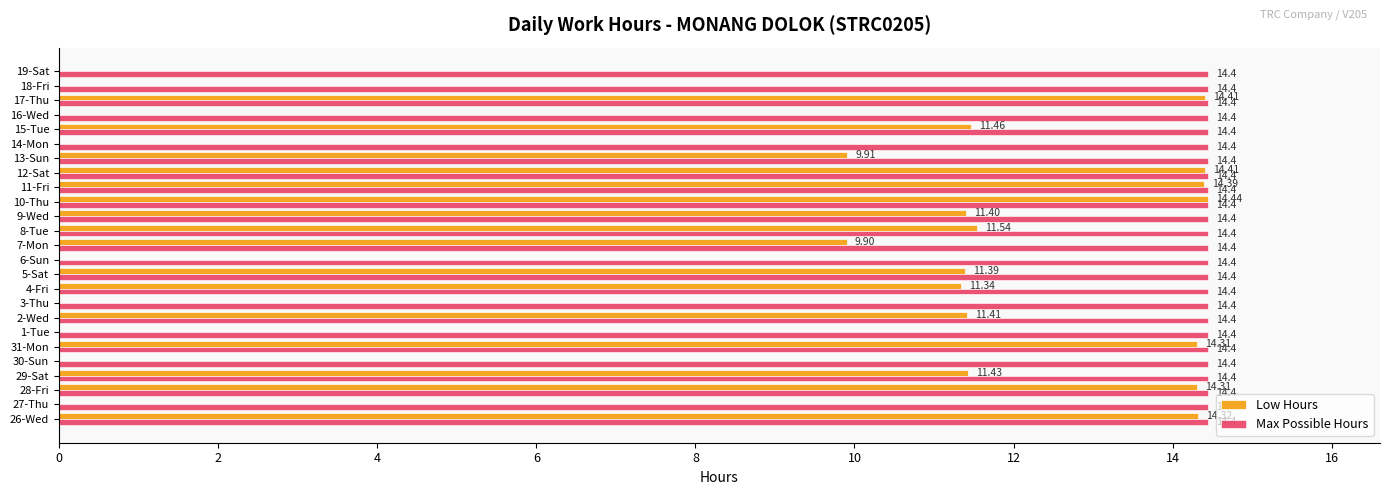

Which series changed the most between 31-Mon and 13-Sun?

Low Hours